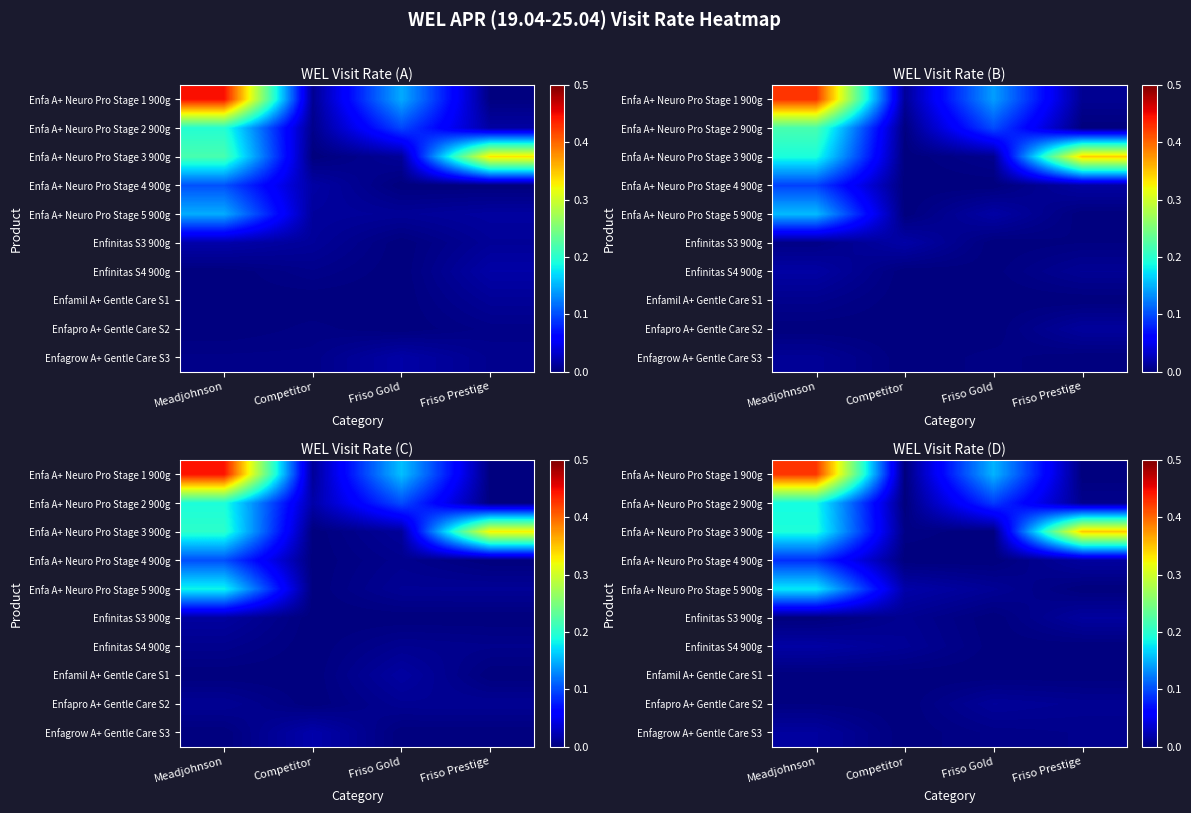

Count the number of categories in the chart.

4